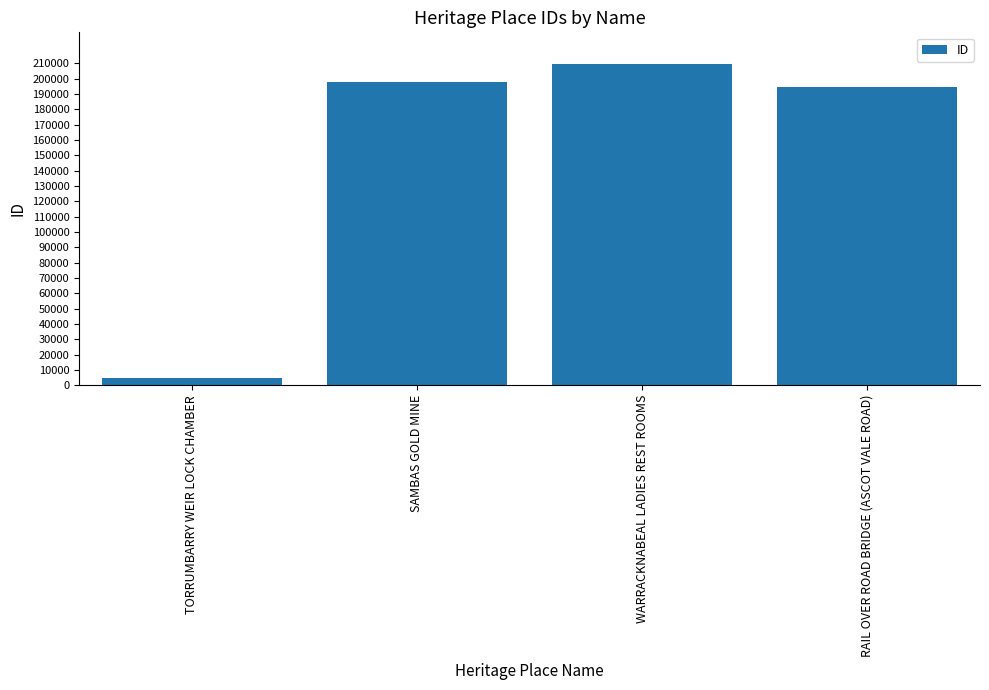

True or false: the data shows 198045 at SAMBAS GOLD MINE.

True